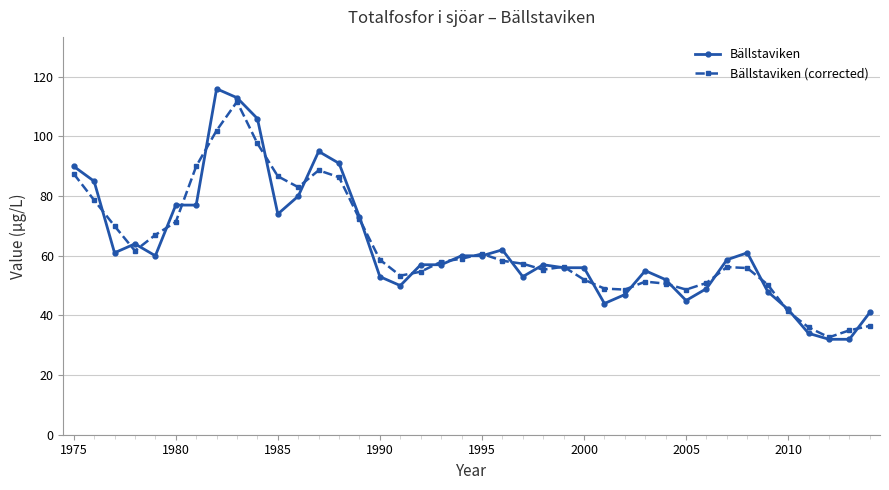

True or false: Bällstaviken has more than 2 interior local peaks.

True